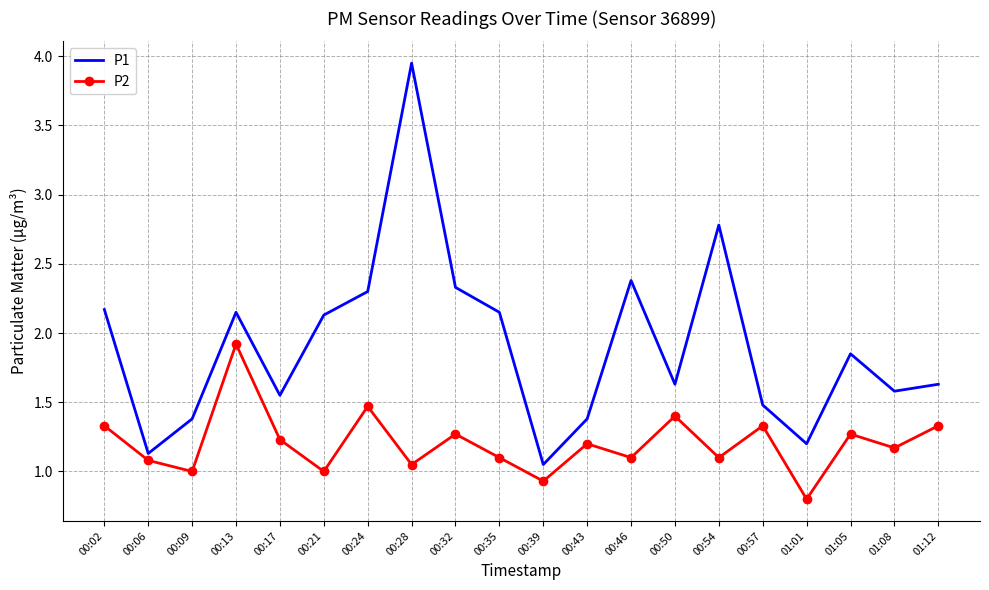

True or false: P1 and P2 cross at least once.

False